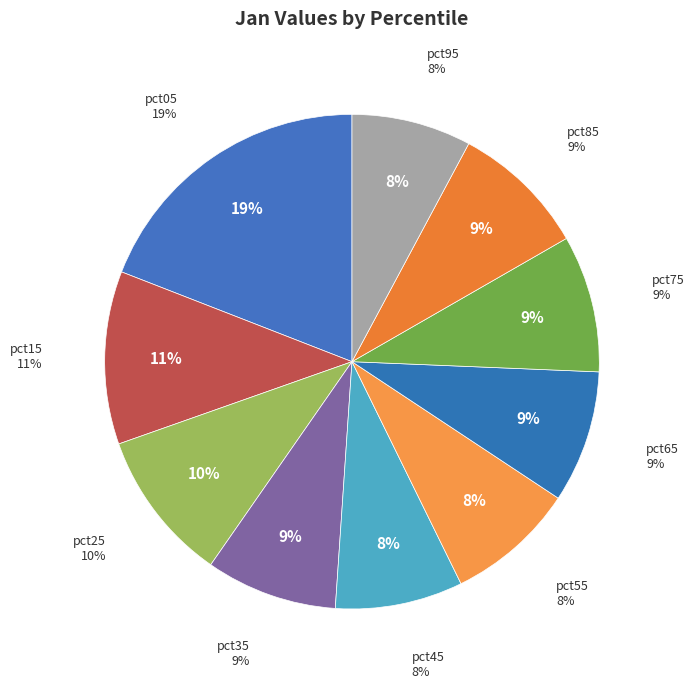

Combined, do pct95 and pct35 account for over 50%?

No